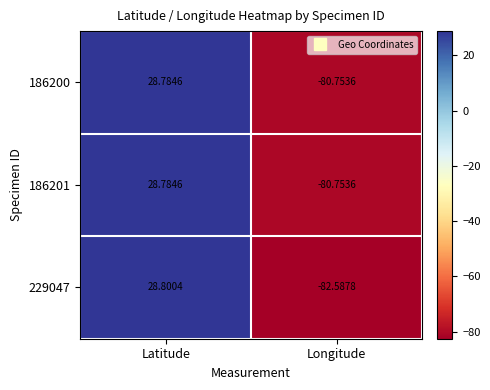

Rank the categories by 229047 value from lowest to highest.

Longitude, Latitude